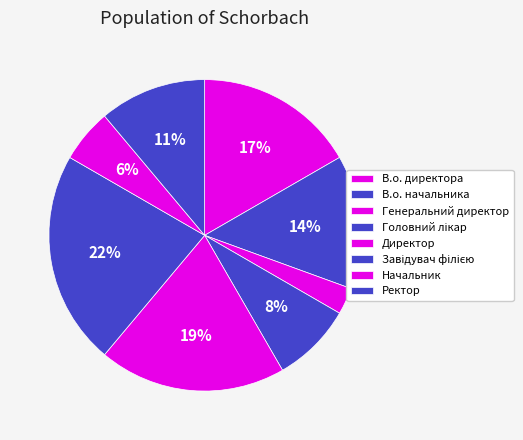

To the nearest percent, what percentage of the pie is Начальник?

6%